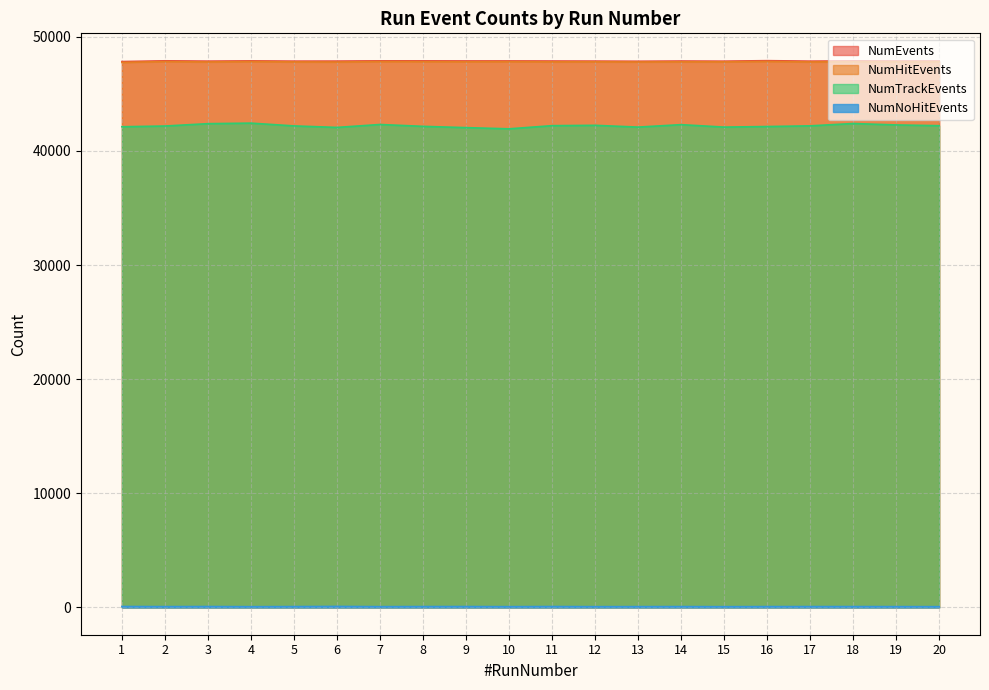

True or false: NumHitEvents and NumEvents cross at least once.

False